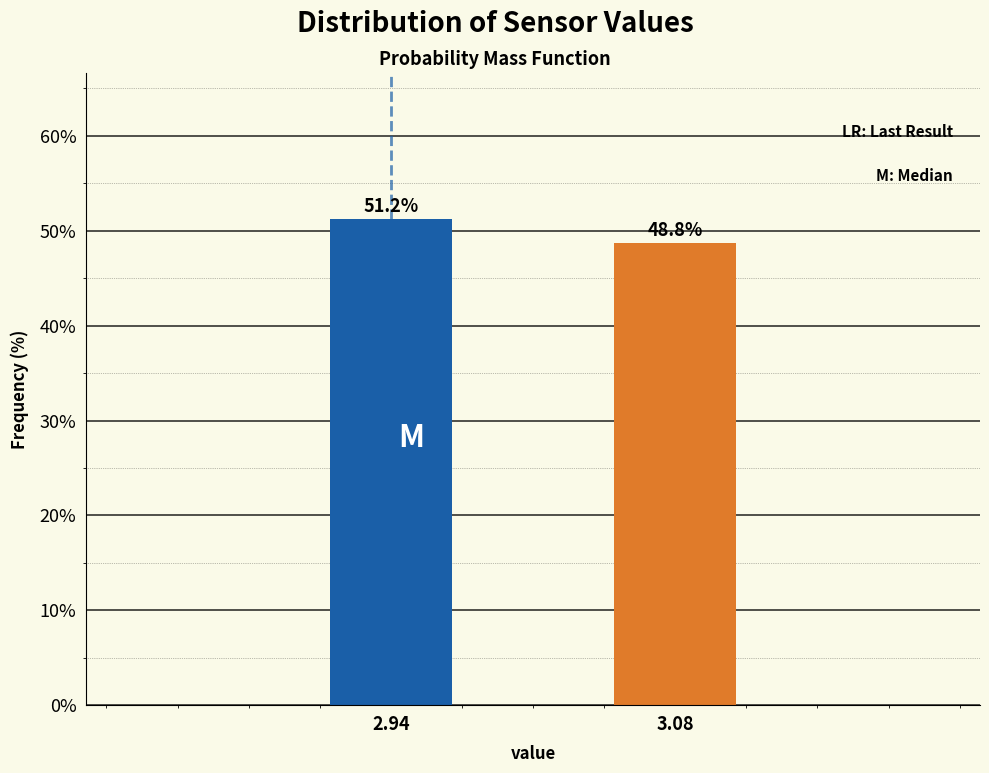

Approximately how many times larger is the value at 3.08 compared to 2.94?

1.0